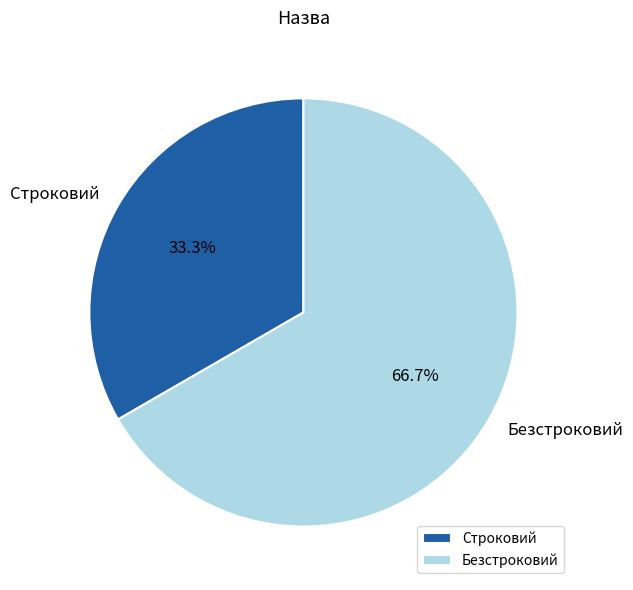

The Строковий slice represents 22% of the pie. True or false?

False